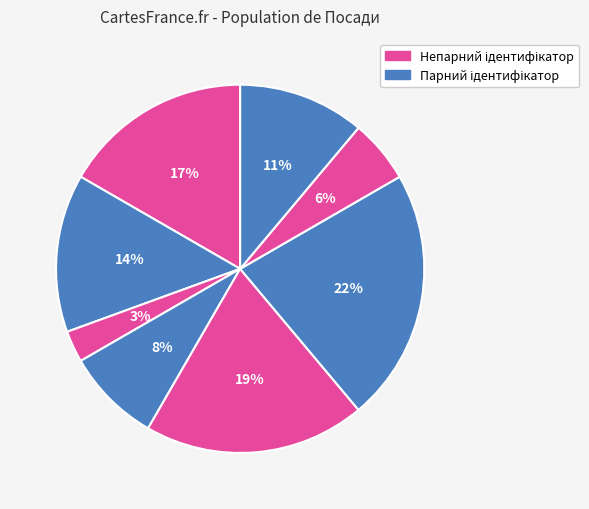

How many segments does this pie chart have?

8